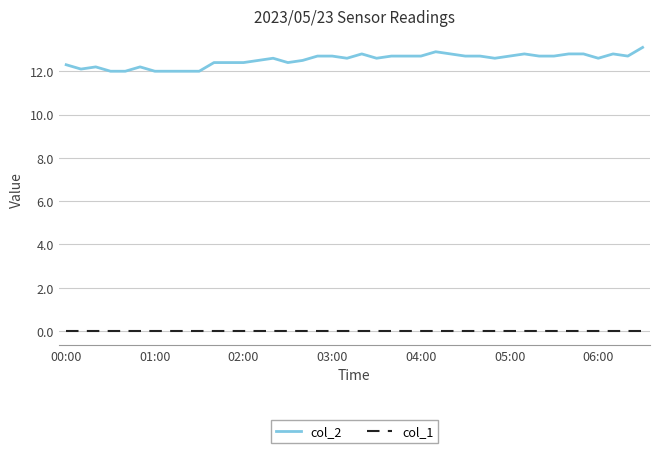

Rank the series by their average value, from highest to lowest.

col_2, col_1